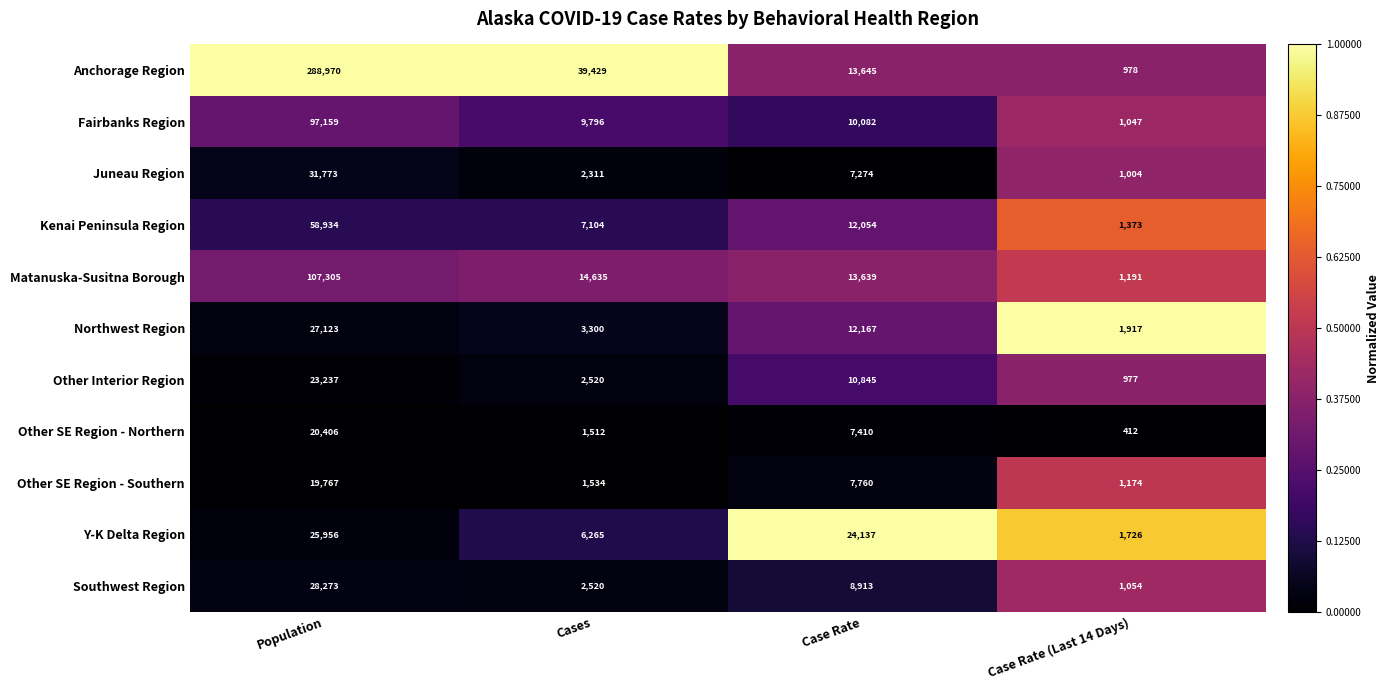

List the labels in order of Anchorage Region value, largest first.

Population, Cases, Case Rate, Case Rate (Last 14 Days)